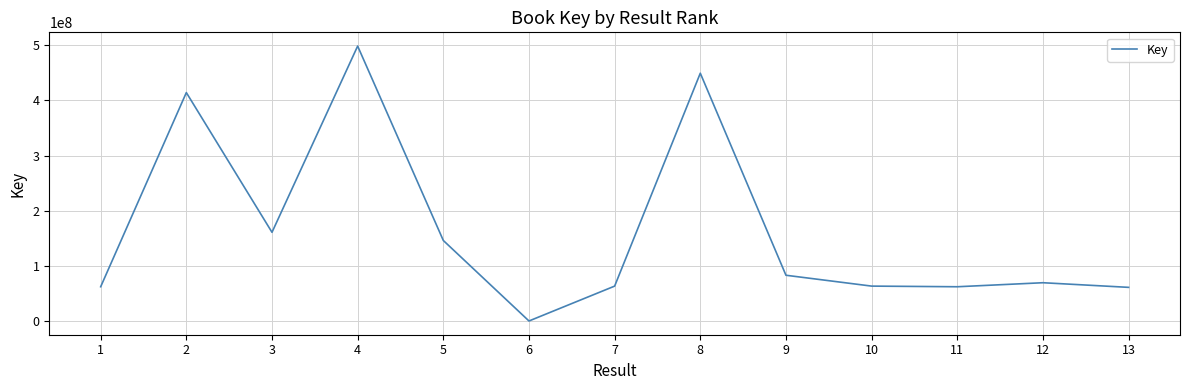

What is the difference between the maximum and minimum values?

498703495